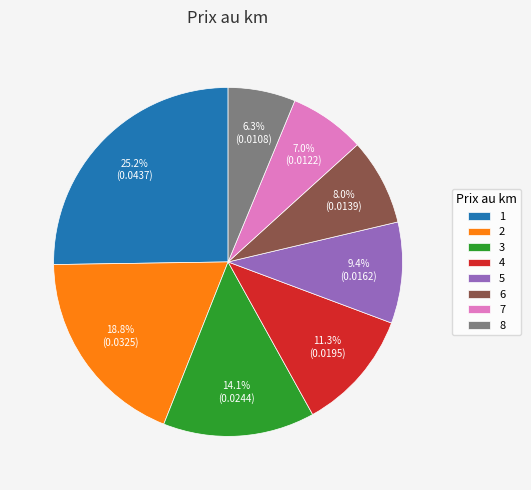

Does any single category account for the majority?

No